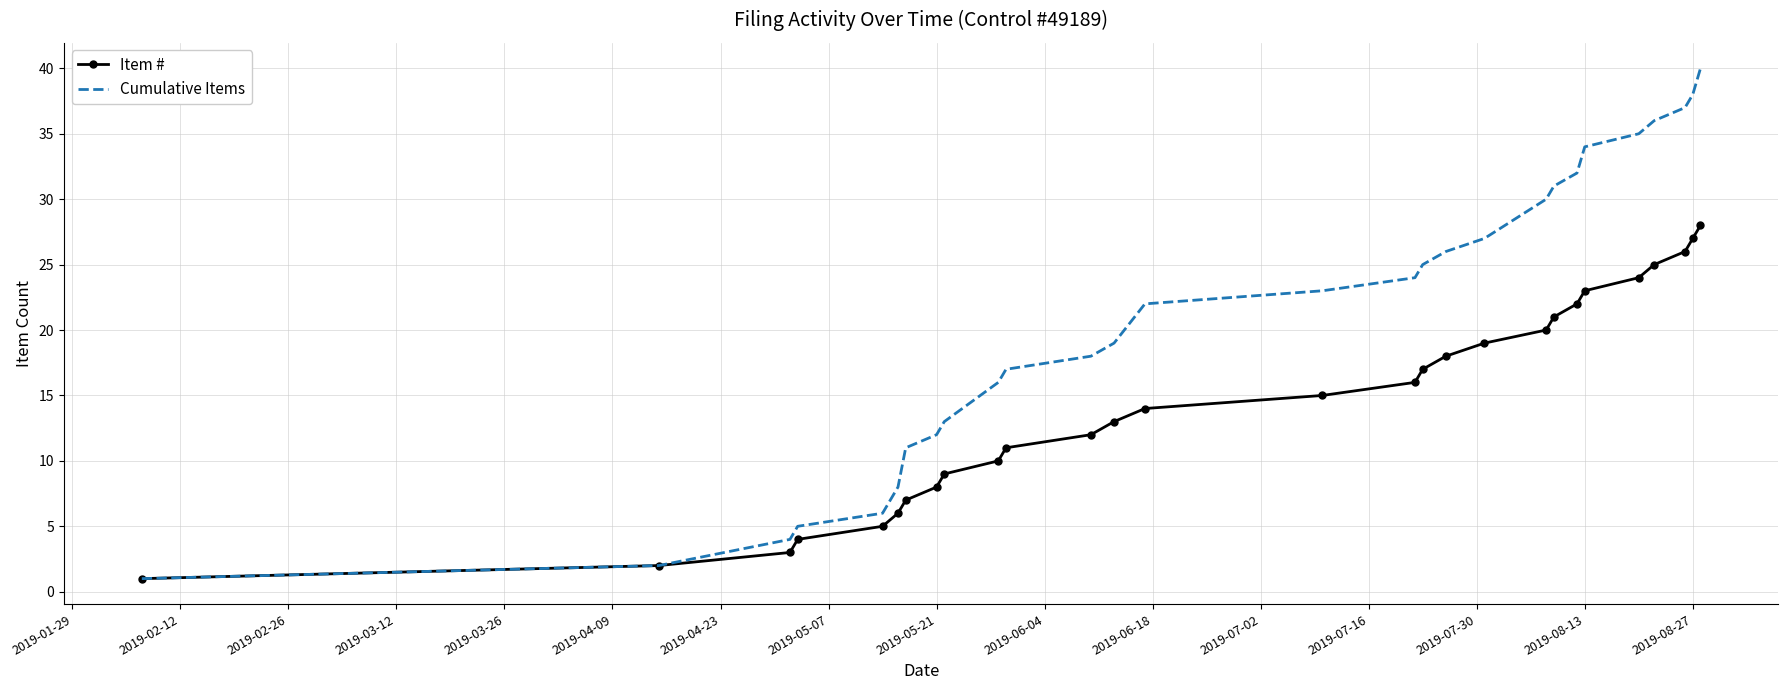

List the series in order of their peak value, highest first.

Cumulative Items, Item #